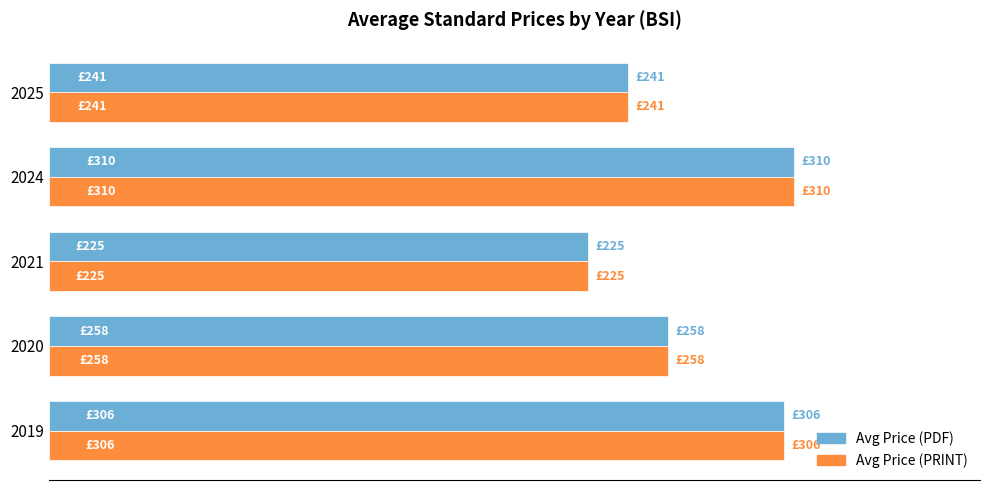

What are all the series names shown in the legend?

Avg Price (PDF), Avg Price (PRINT)